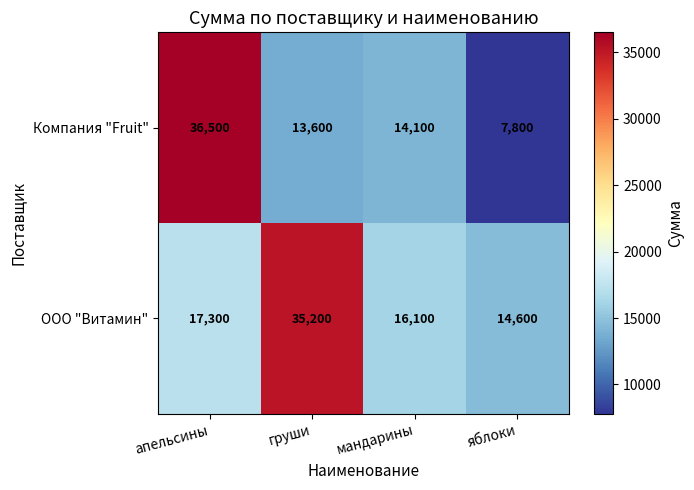

True or false: ООО "Витамин" has a value of 16100 at мандарины.

True